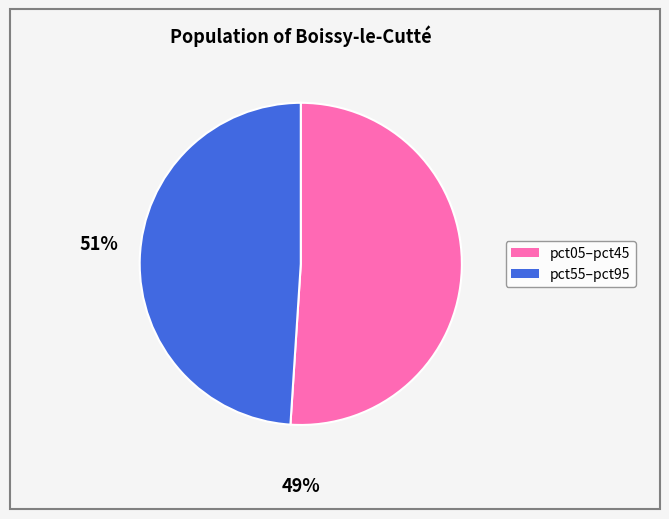

Is there any slice that represents more than half of the pie?

Yes